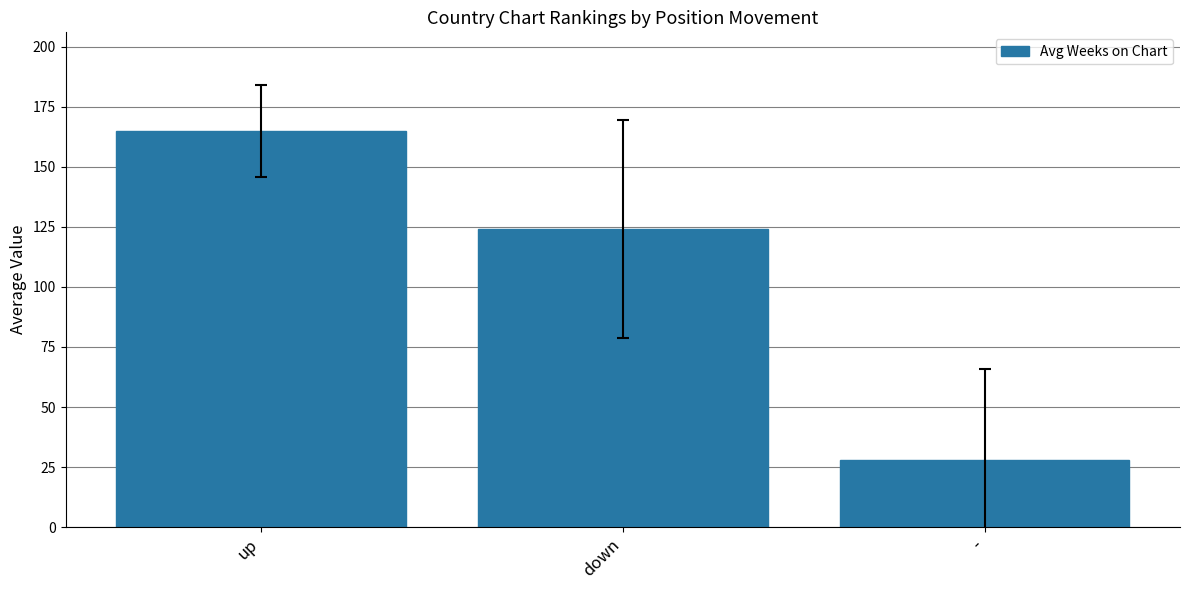

Is it true that the value at up is 164.8?

True